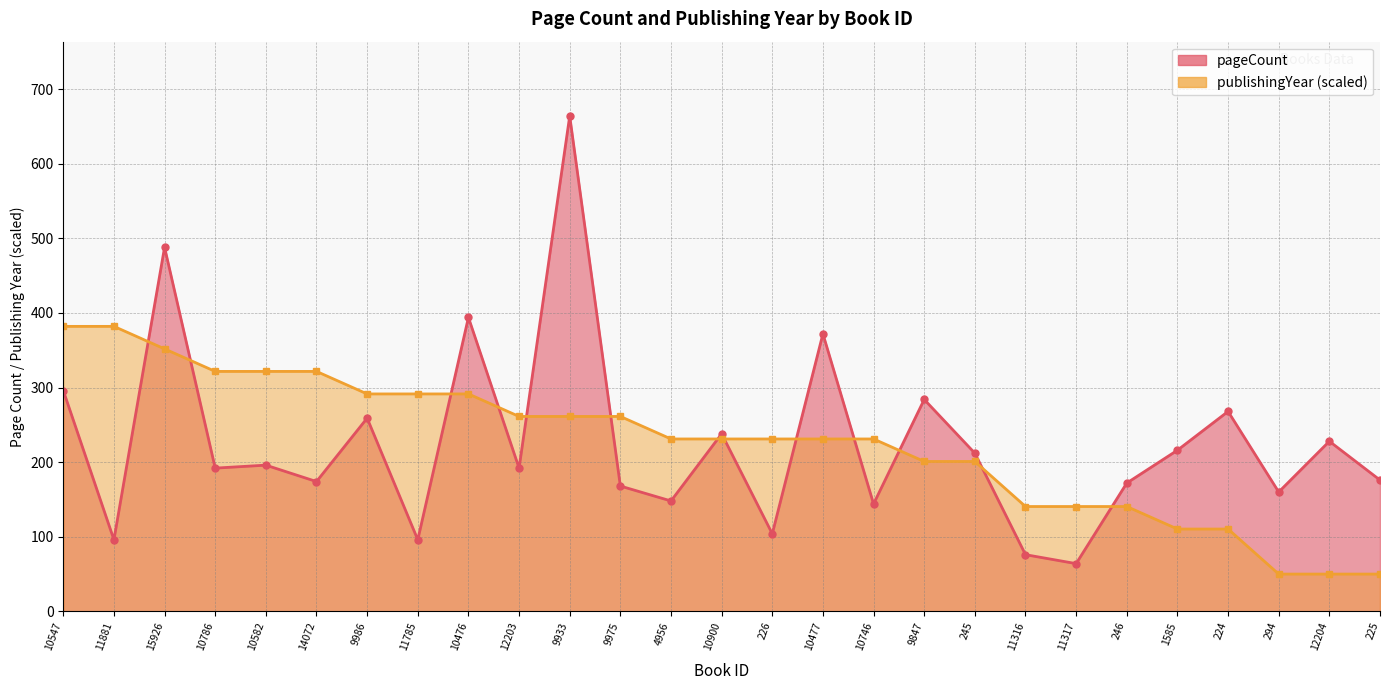

What is the difference between the maximum and second lowest values in the publishingYear series?

332.0